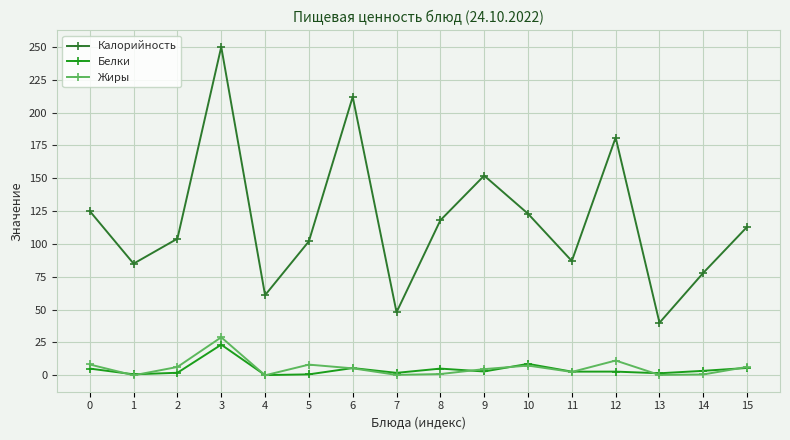

What is the total value across all series at 11?

92.3